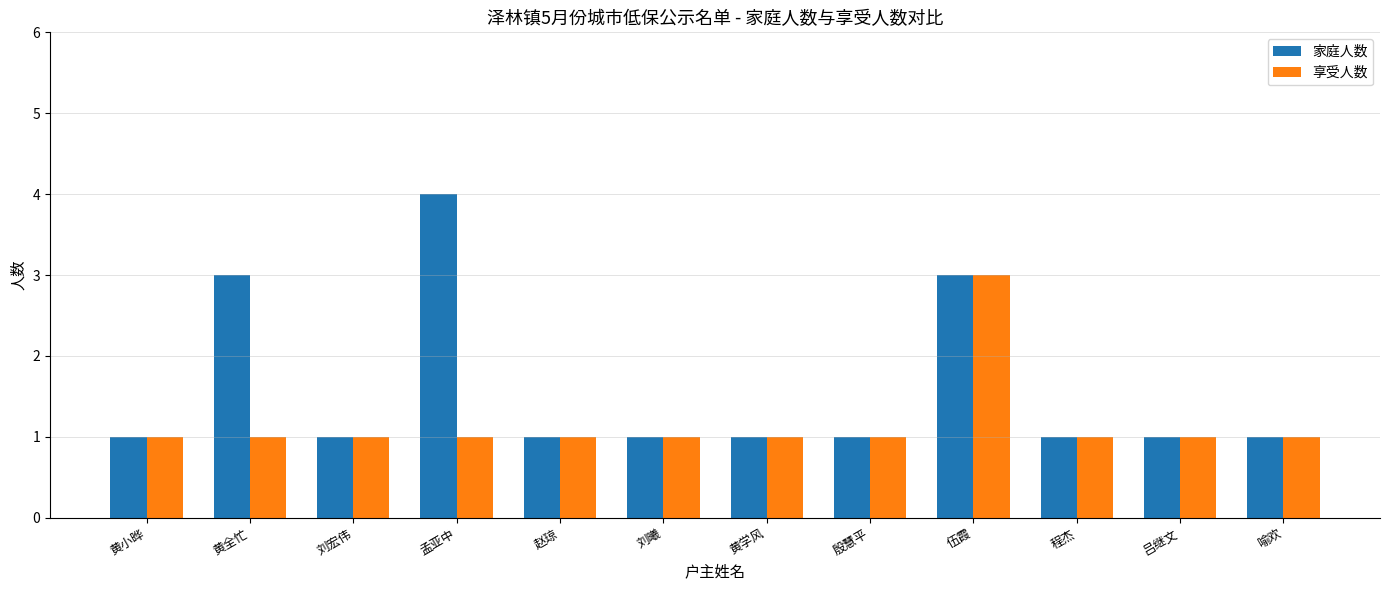

The value of 家庭人数 at 伍霞 is 3. True or false?

True